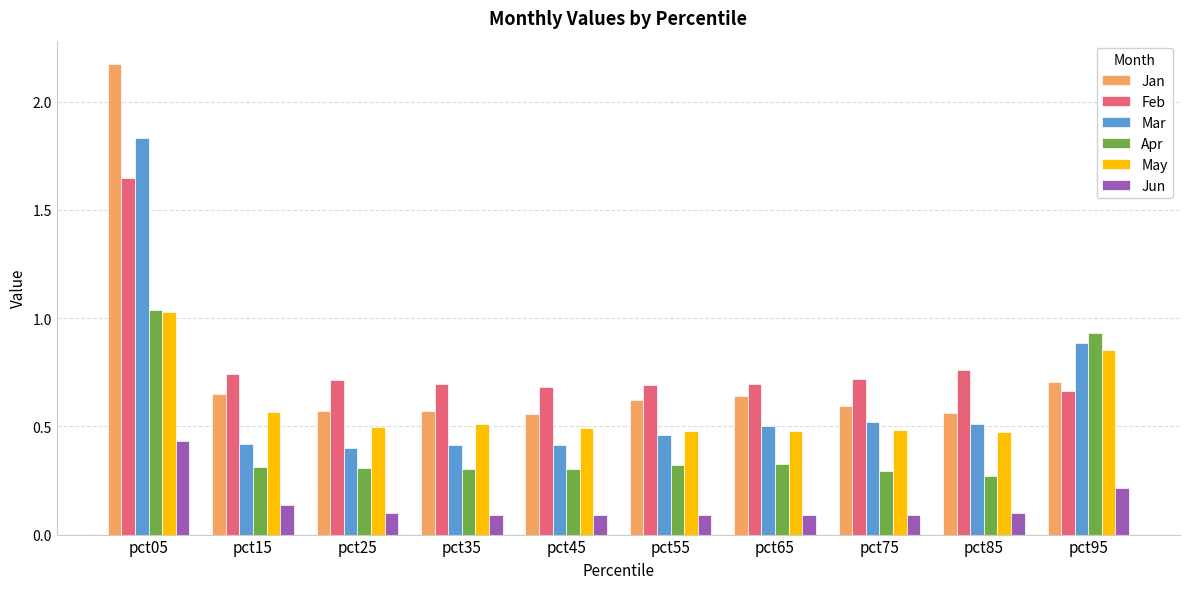

Is the value of Jan at pct75 greater than the value of Feb at pct45?

No